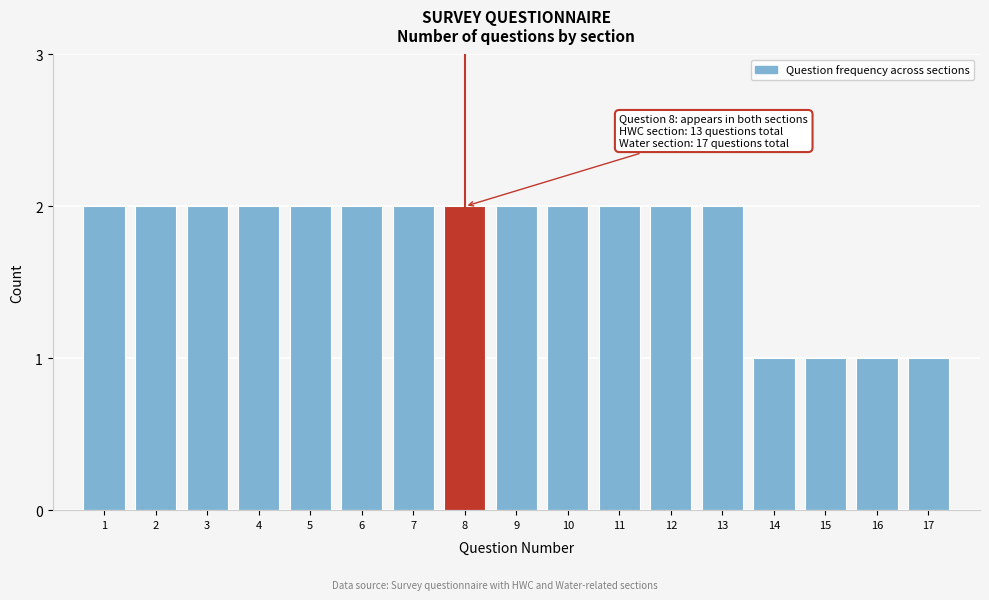

Reading left to right, extract all data points from this chart.

1=2	2=2	3=2	4=2	5=2	6=2	7=2	8=2	9=2	10=2	11=2	12=2	13=2	14=1	15=1	16=1	17=1